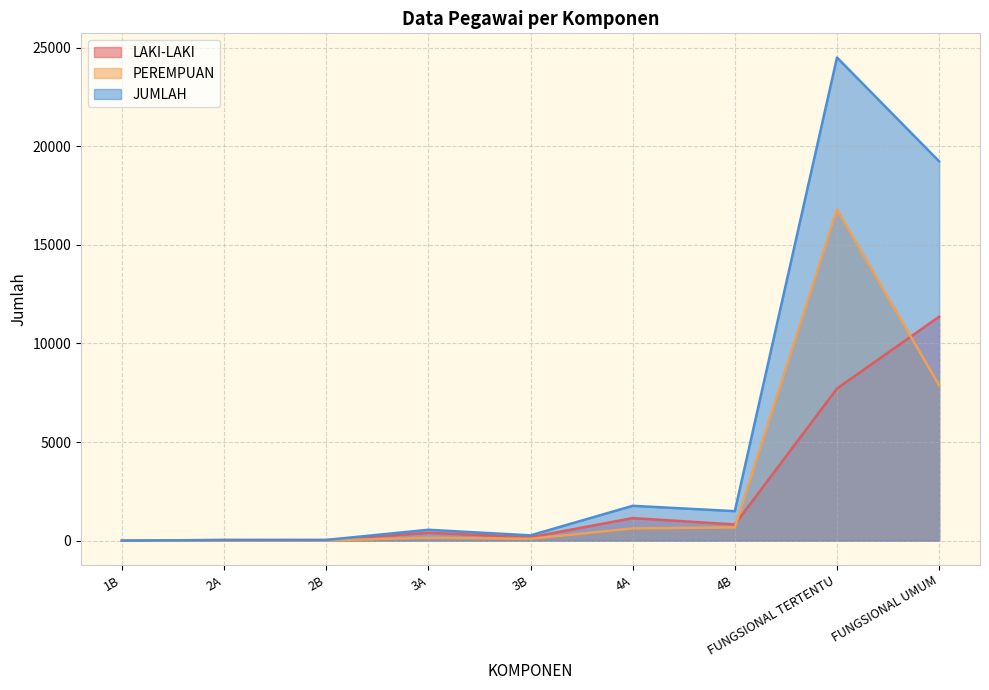

What is the difference between the second highest and second lowest values in the JUMLAH series?

19192